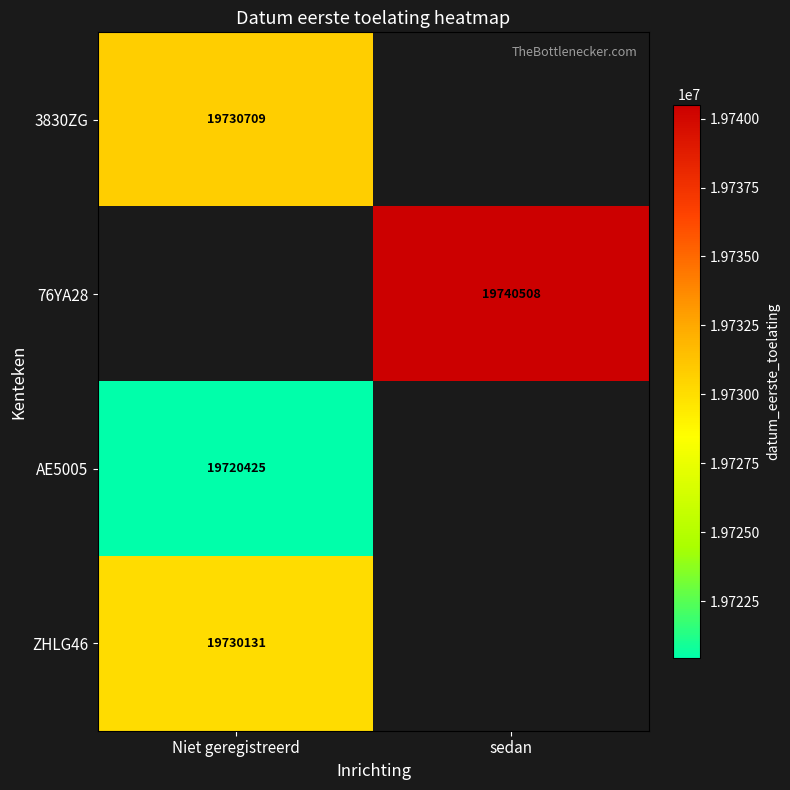

Which label corresponds to the largest value in the chart?

sedan